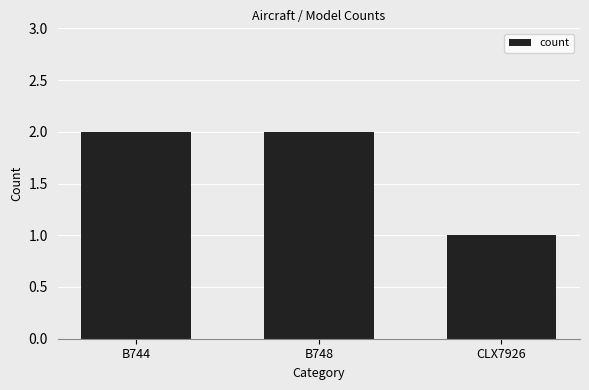

How many categories are shown in the chart?

3